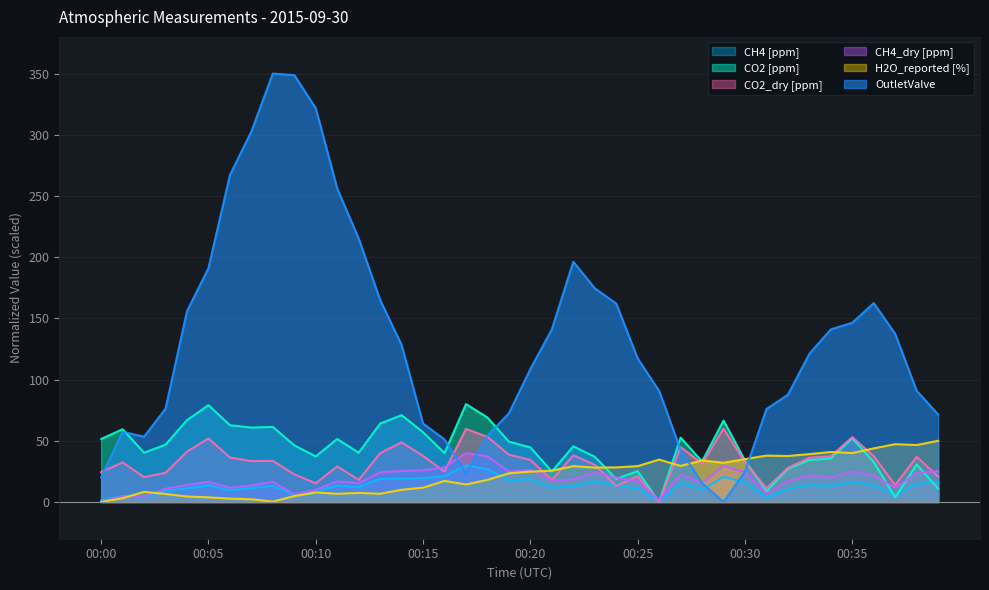

What is the difference between the maximum and minimum values in the OutletValve series?

350.0